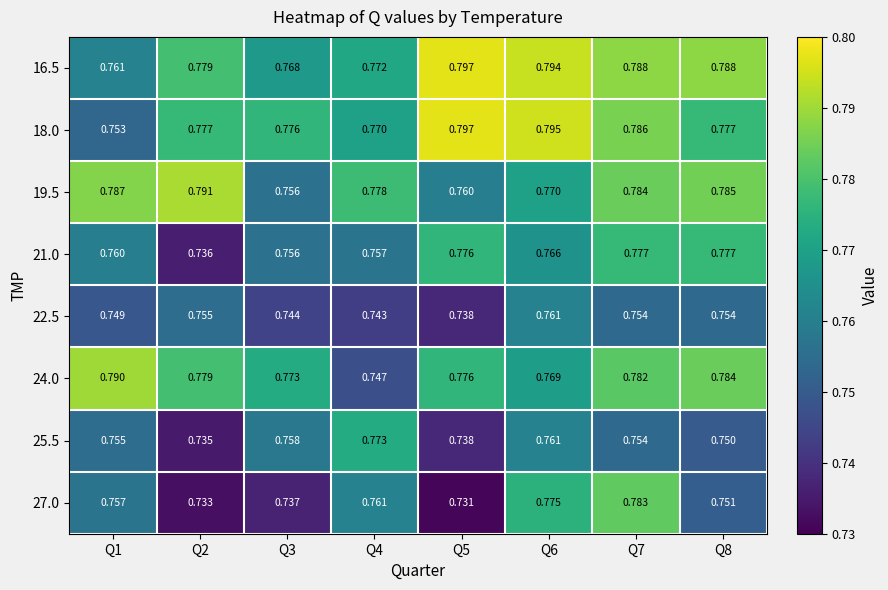

Which series changed the most between Q4 and Q7?

24.0